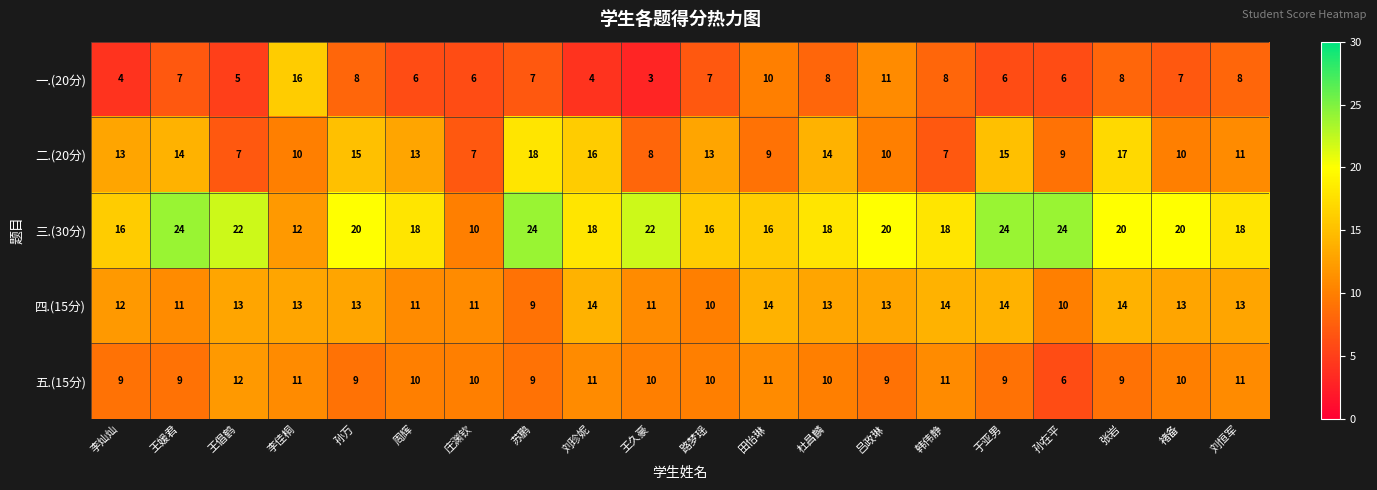

List the series in order of their peak value, lowest first.

五.(15分), 四.(15分), 一.(20分), 二.(20分), 三.(30分)